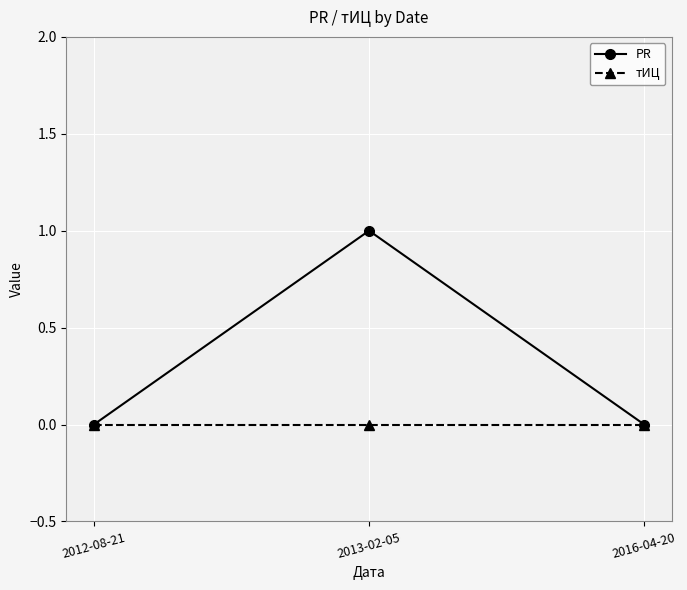

What is the label of the 3rd point from the right?

2012-08-21